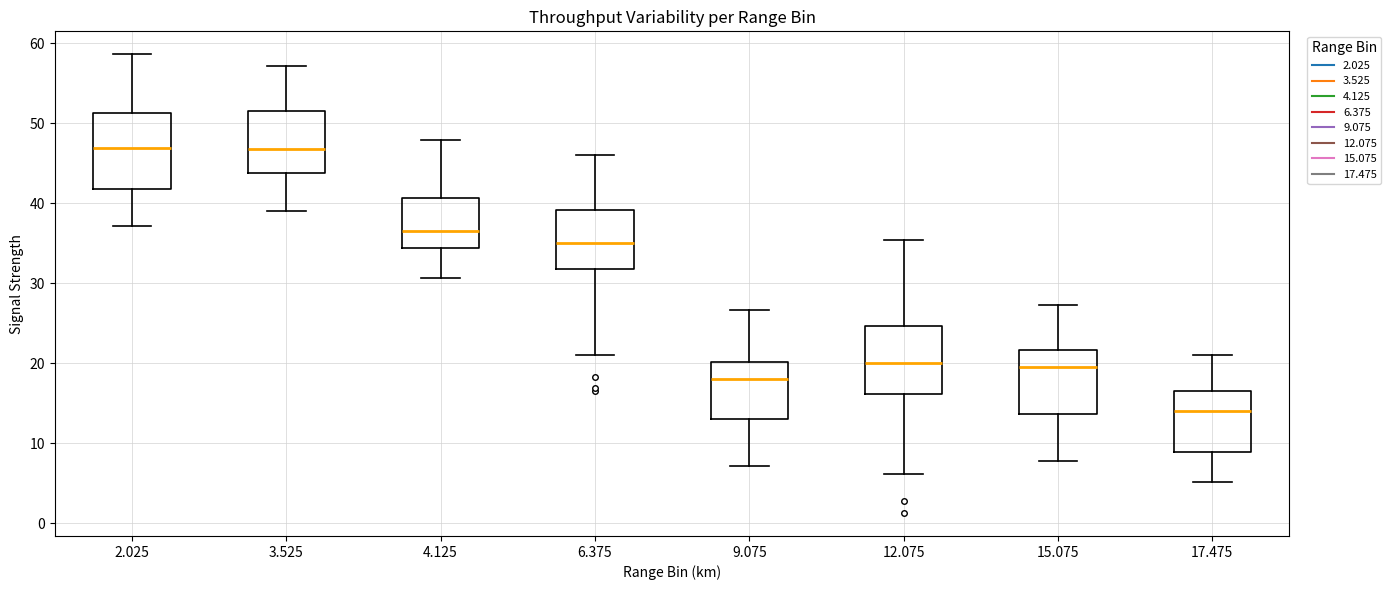

Where does the lower whisker of the box at x = 6.375 end on the y-axis? The values are not printed on the chart, so give them approximately, as read against the axis.

21